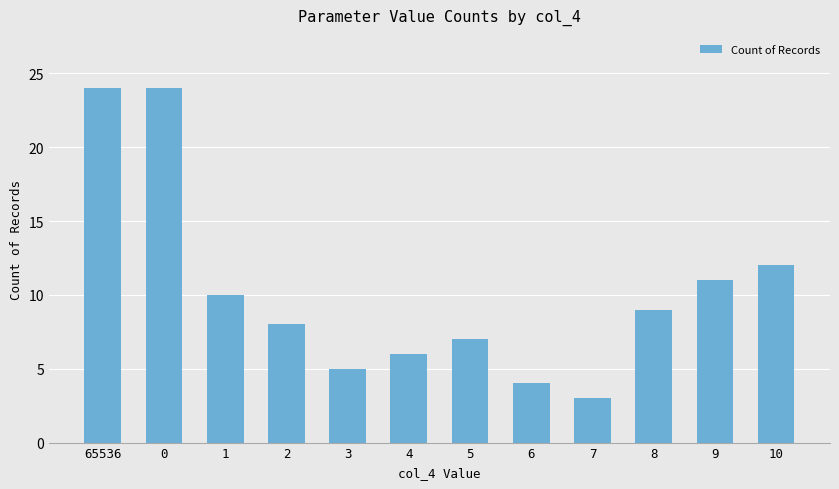

At which category does the chart reach its minimum across all series?

7